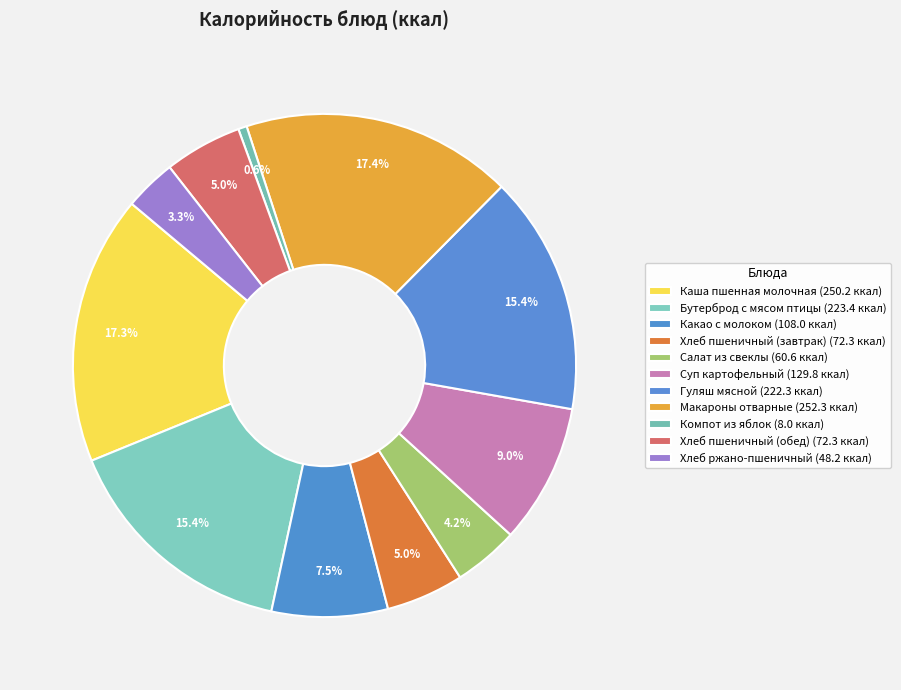

How many segments does this pie chart have?

11